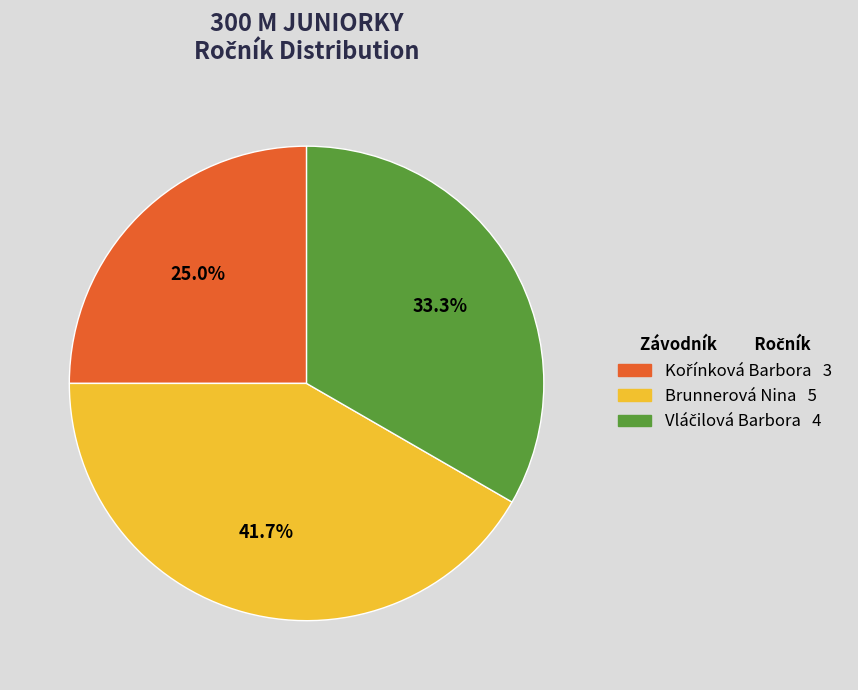

Which category has the biggest portion of the pie?

Brunnerová Nina